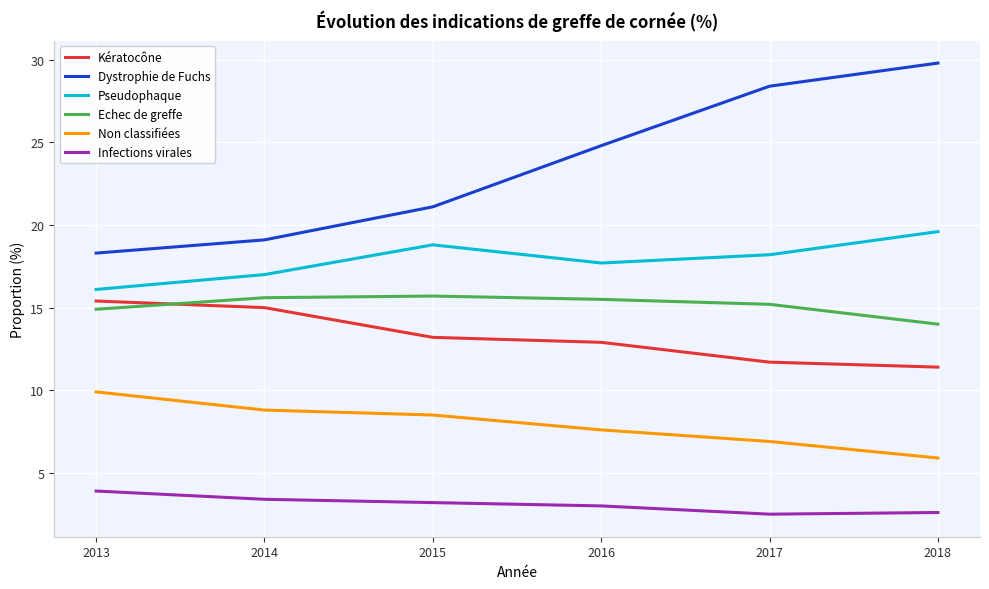

Which series has the widest spread of values?

Dystrophie de Fuchs